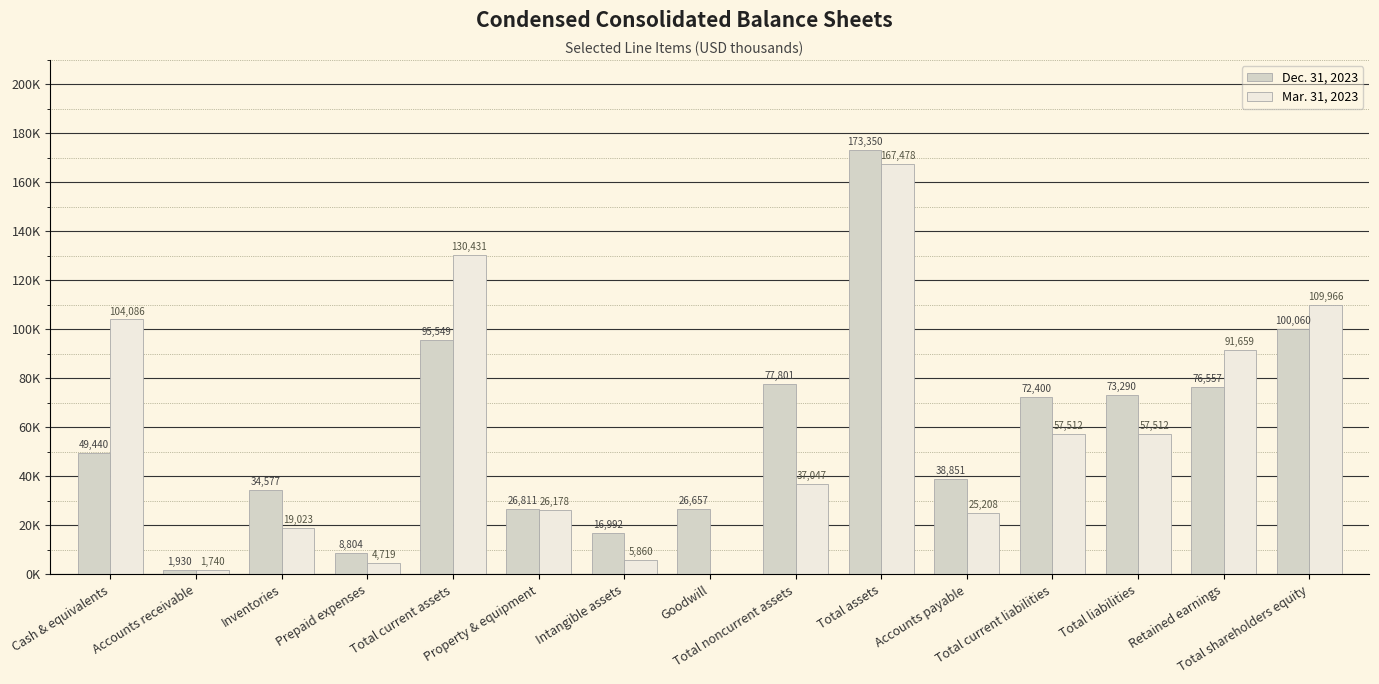

What are all the series names shown in the legend?

Dec. 31, 2023, Mar. 31, 2023